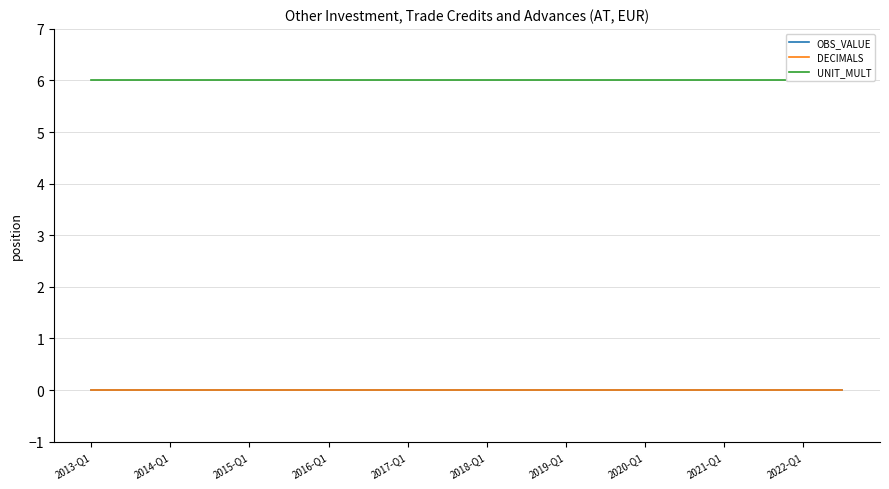

How many data points does each series have?

39